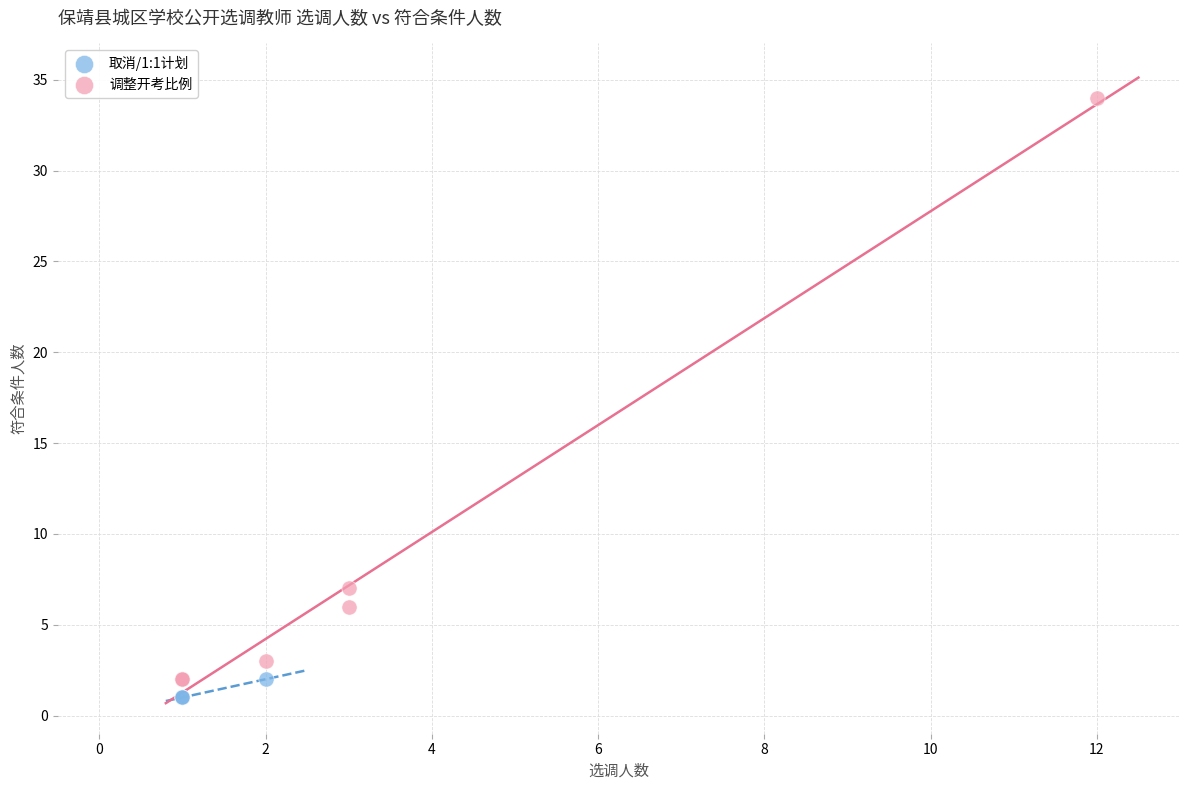

Which series has the widest spread of Y values?

调整开考比例